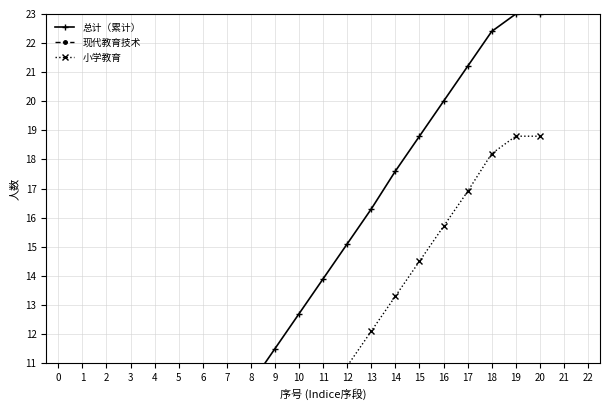

List the series in order of their overall mean, highest first.

总计（累计）, 小学教育, 现代教育技术